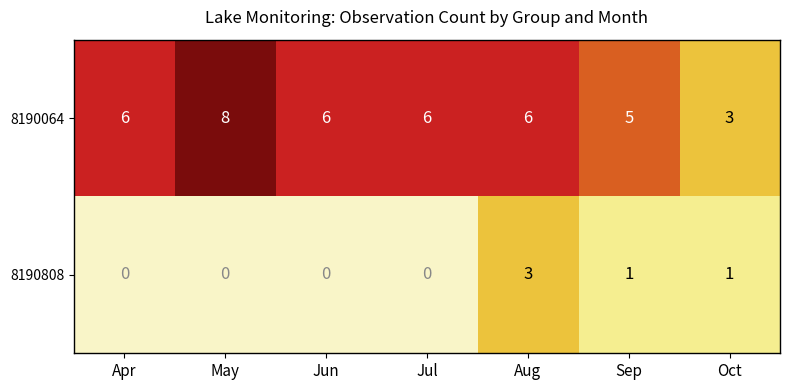

What is the difference between the highest and lowest values at Jun?

6